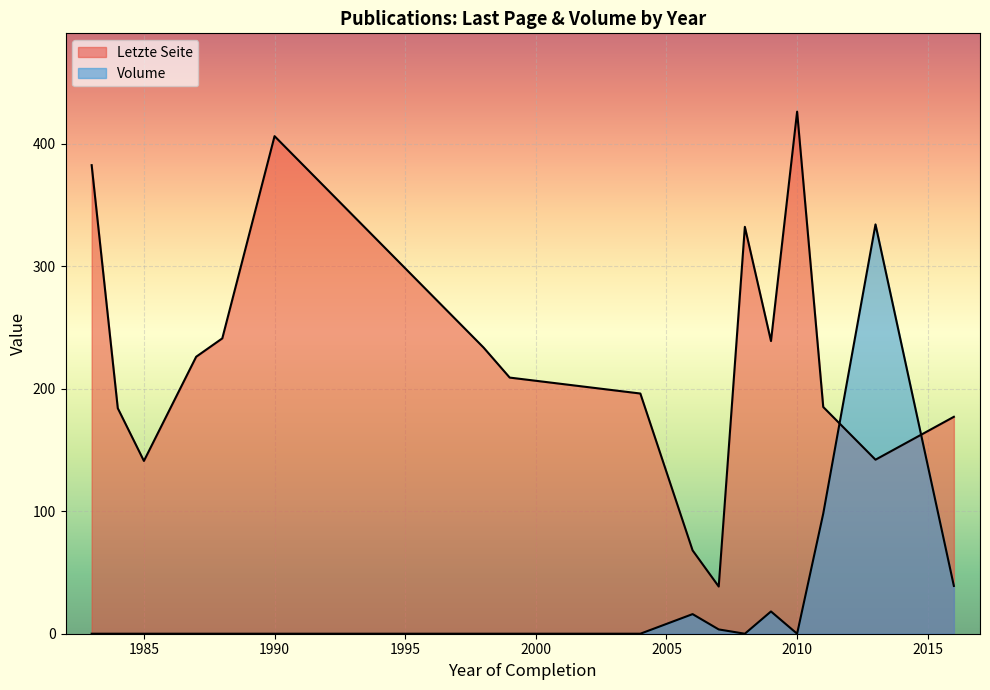

At which label is Volume closest to 167?

2011